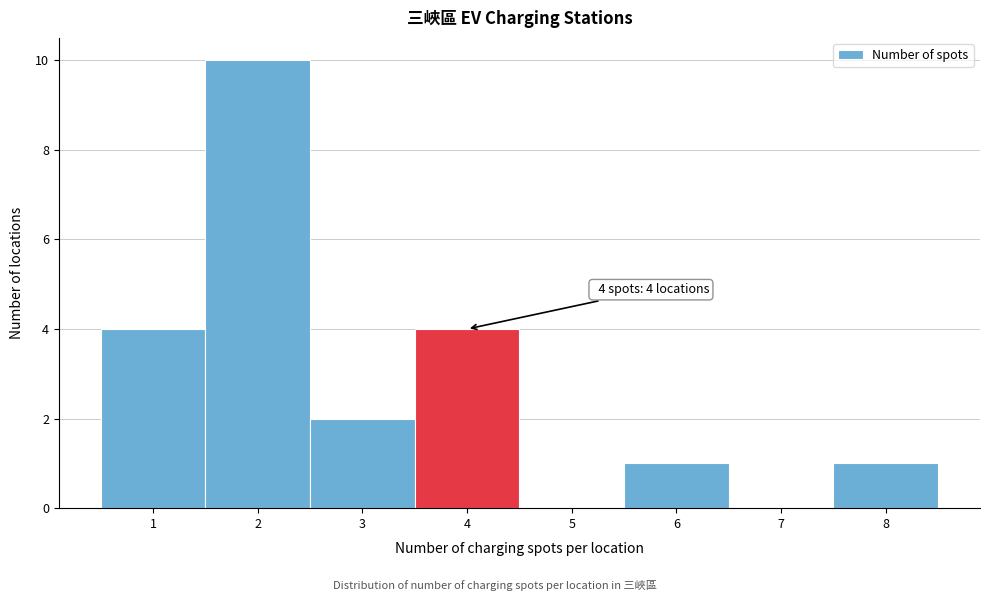

Over which range of the x-axis is the bar tallest?

1.5 to 2.5